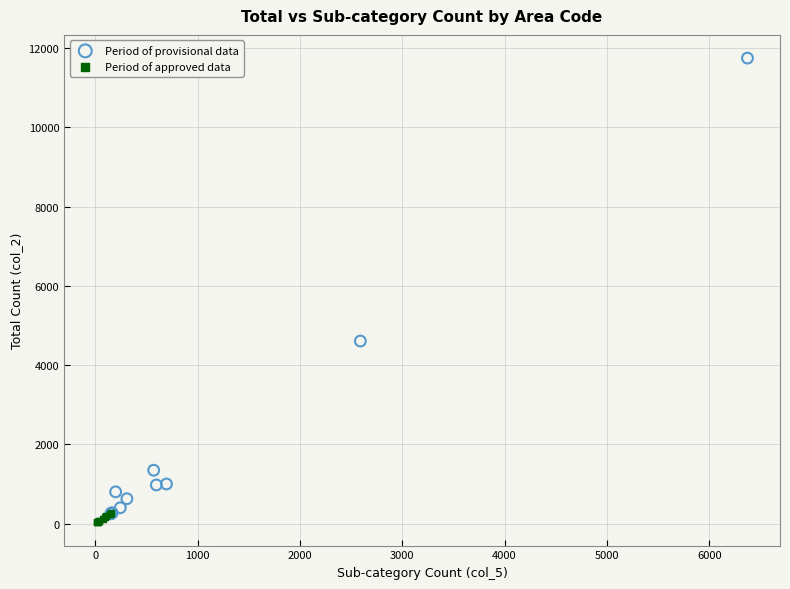

Which series has the widest spread of Y values?

Period of provisional data